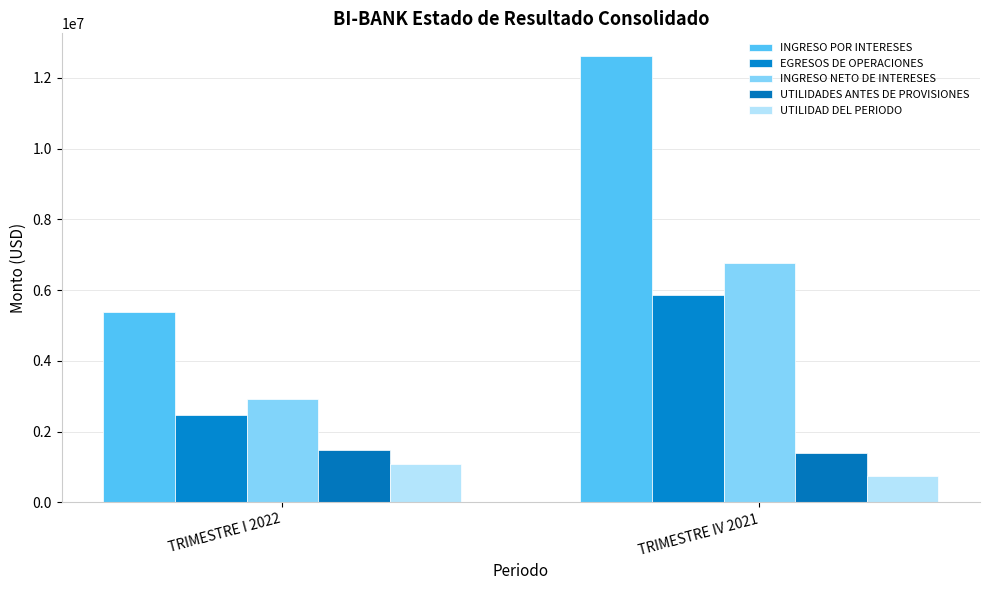

What is the sum of the UTILIDAD DEL PERIODO values at TRIMESTRE IV 2021 and TRIMESTRE I 2022?

1832480.4